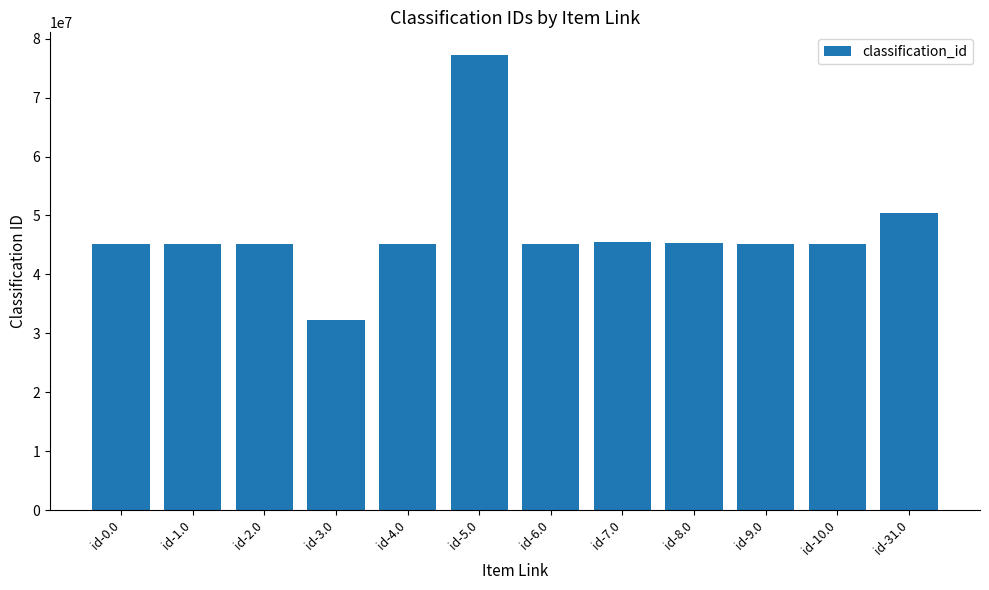

Where is the data nearest to the value 54767450?

id-31.0